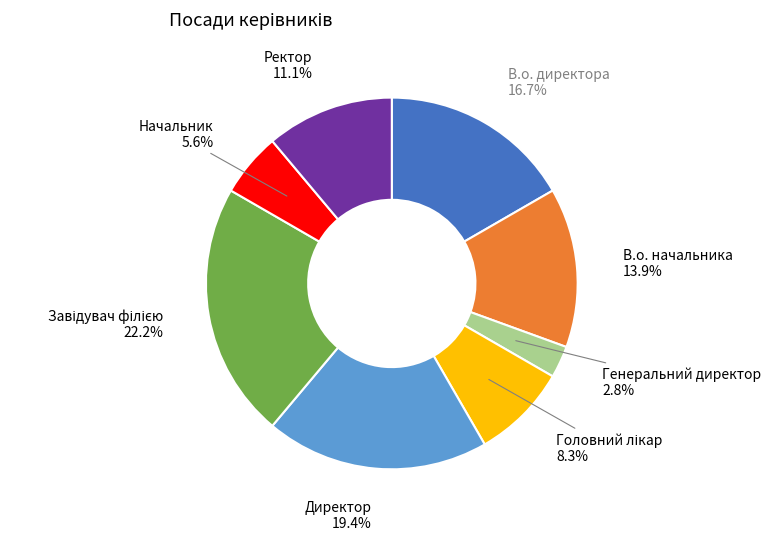

To the nearest percent, what is the difference between the largest and smallest slice percentages?

19%